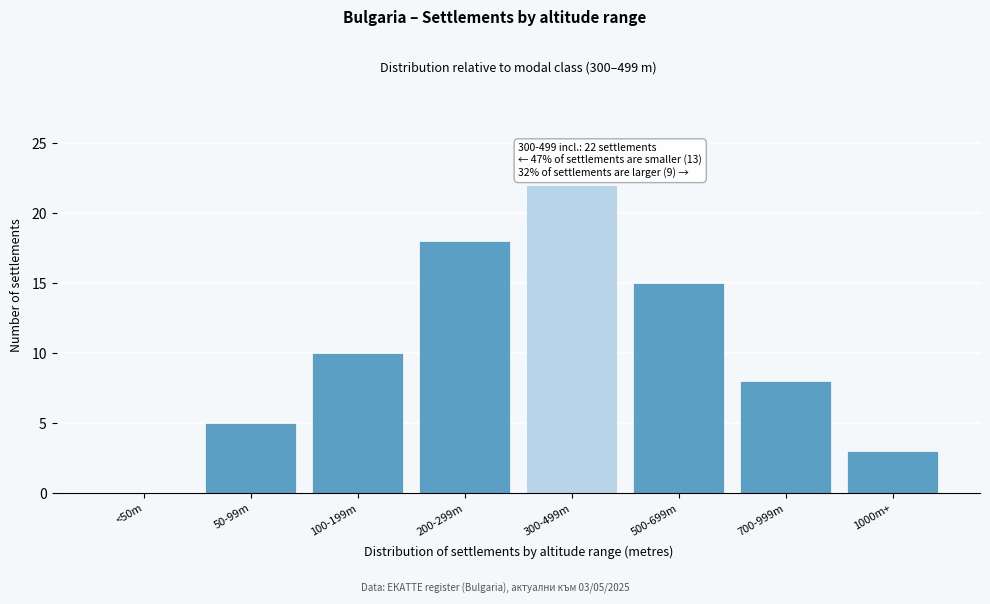

Reading left to right, transcribe all the data shown in this chart.

<50m=0	50-99m=5	100-199m=10	200-299m=18	300-499m=22	500-699m=15	700-999m=8	1000m+=3